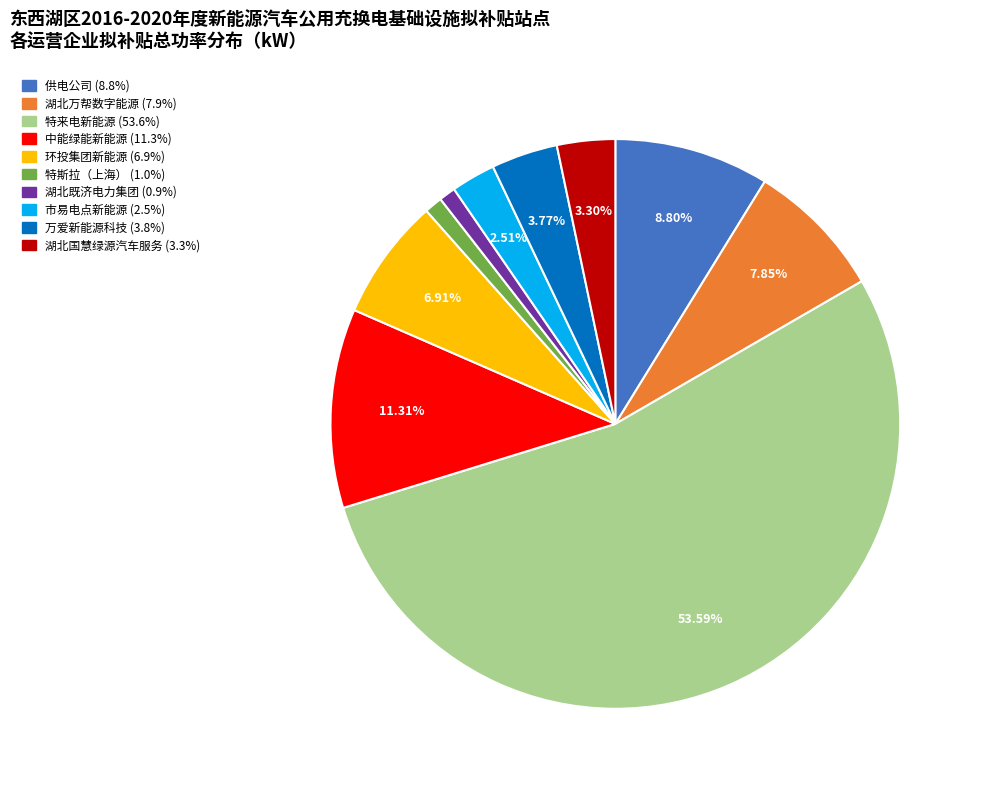

Is there any slice that represents more than half of the pie?

Yes